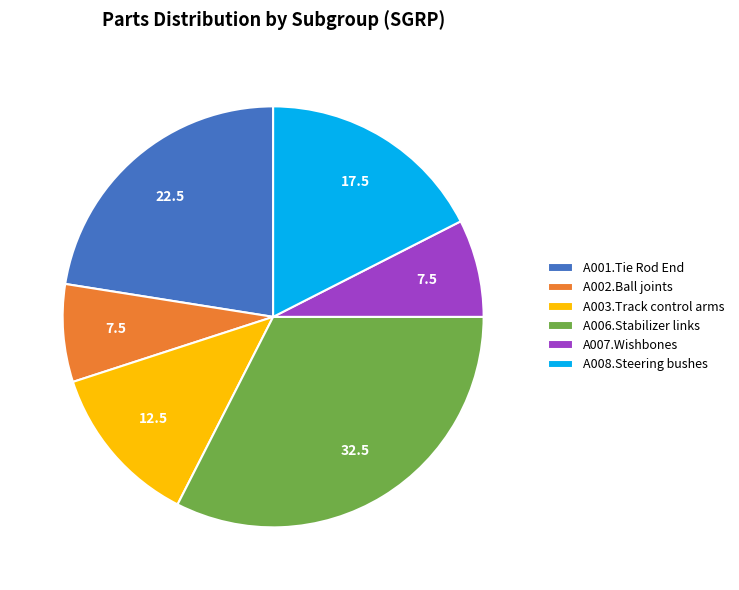

True or false: A007.Wishbones accounts for 22% of the total.

False